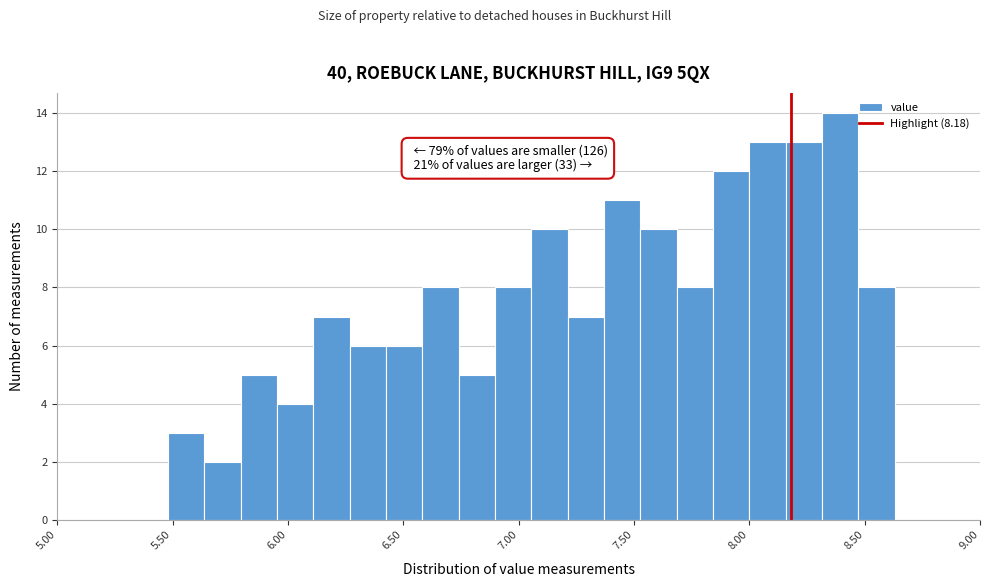

Around what value on the x-axis is the tallest bar? Give the approximate position of its centre, as read against the axis.

8.40